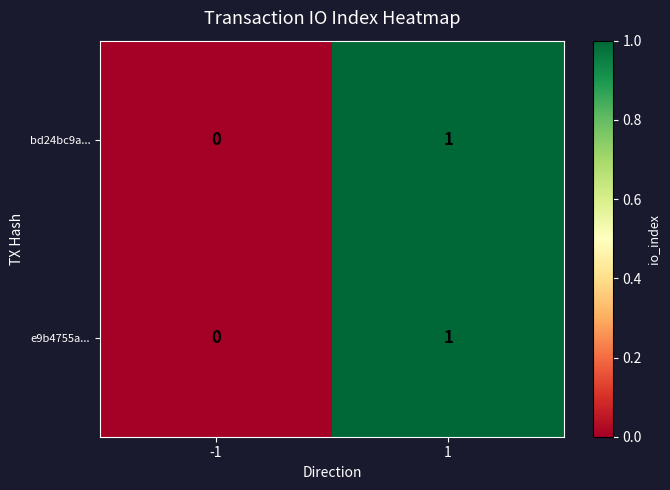

The value of bd24bc9a... at 1 is 0. True or false?

False